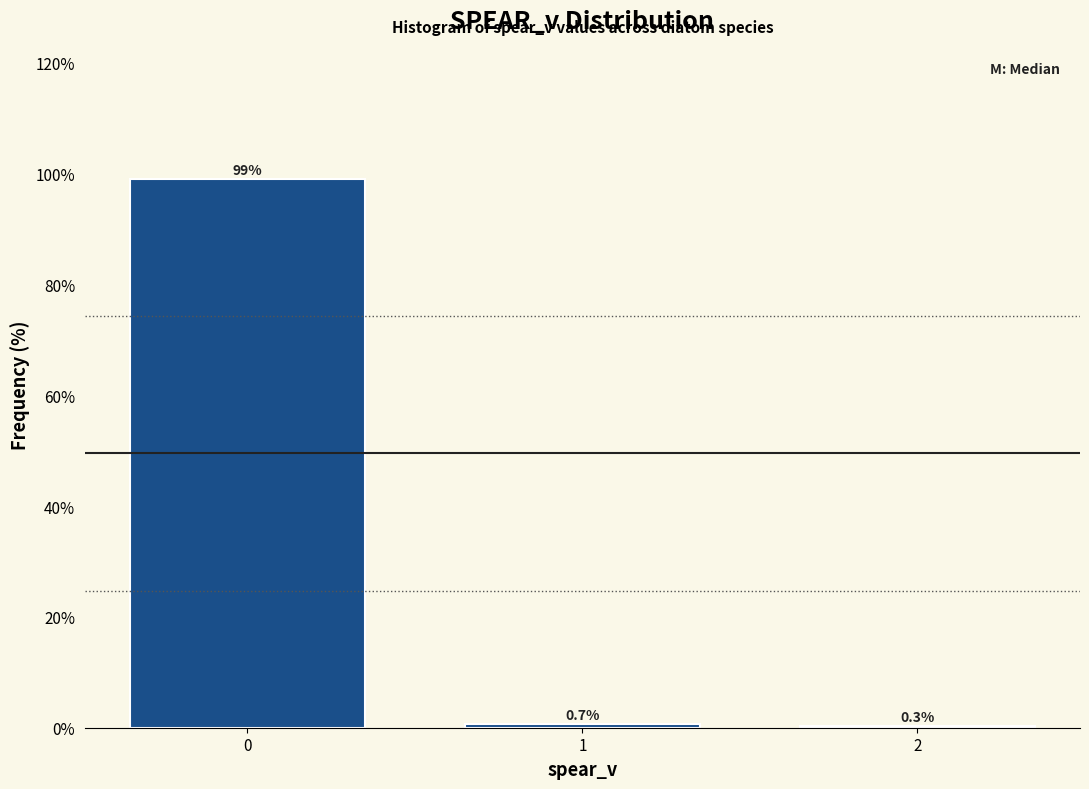

Reading left to right, extract all data points from this chart.

0=99.0	1=0.7	2=0.3